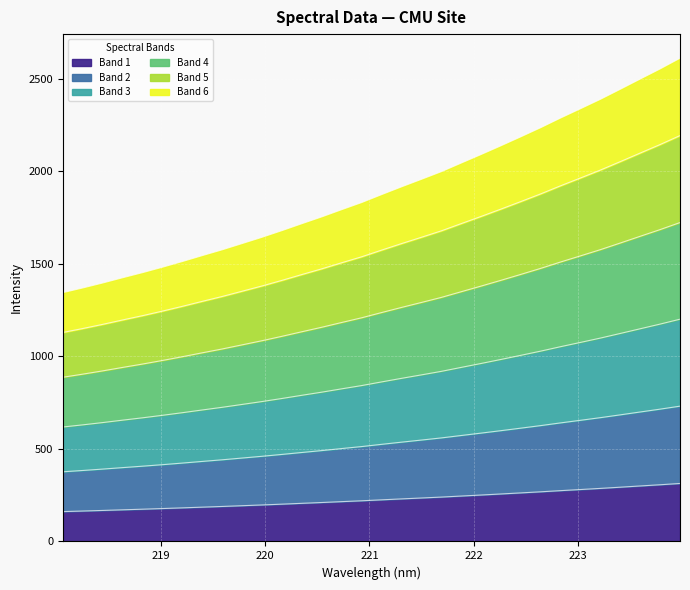

What is the smallest value displayed?

161.3